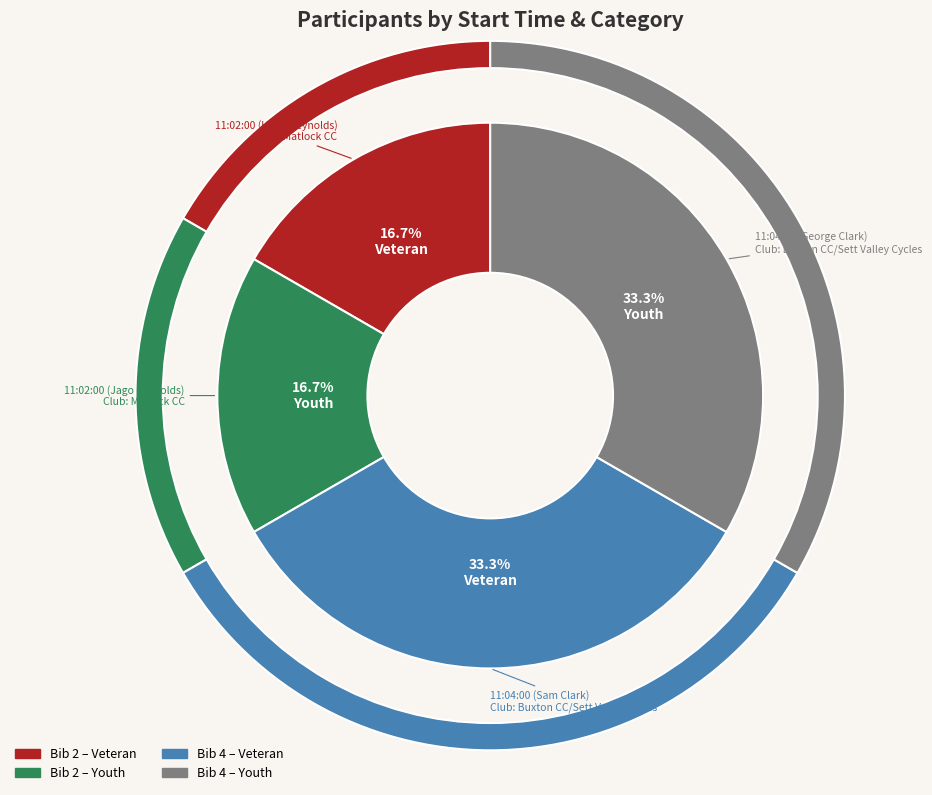

True or false: 11:02:00 (Hugo Reynolds) accounts for 30% of the total.

False